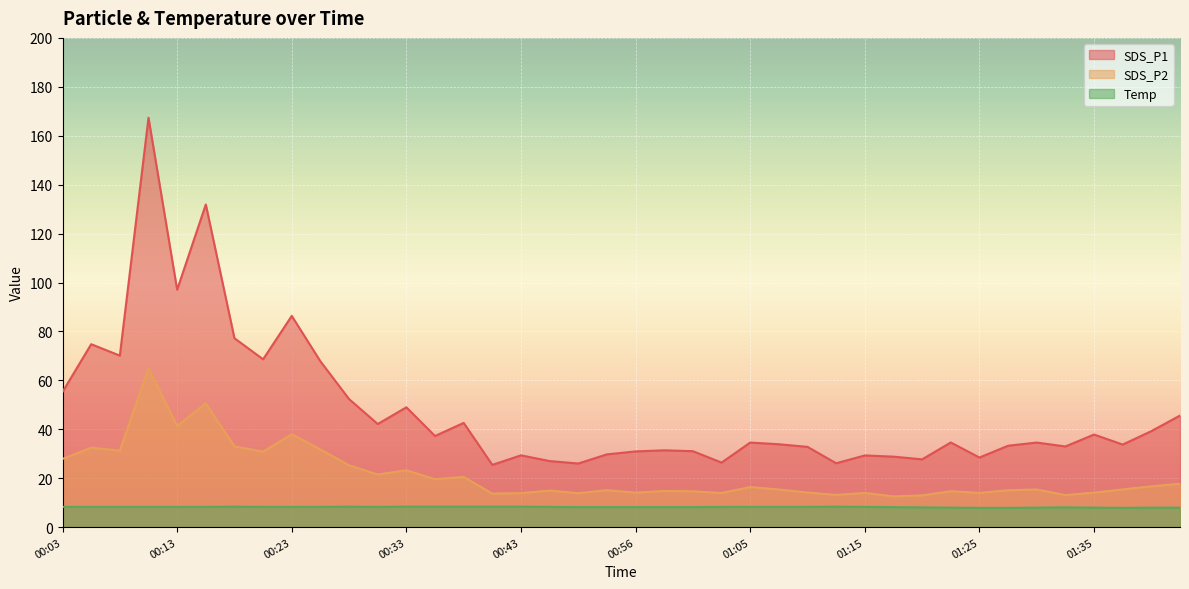

True or false: SDS_P2 and SDS_P1 intersect in this chart.

False